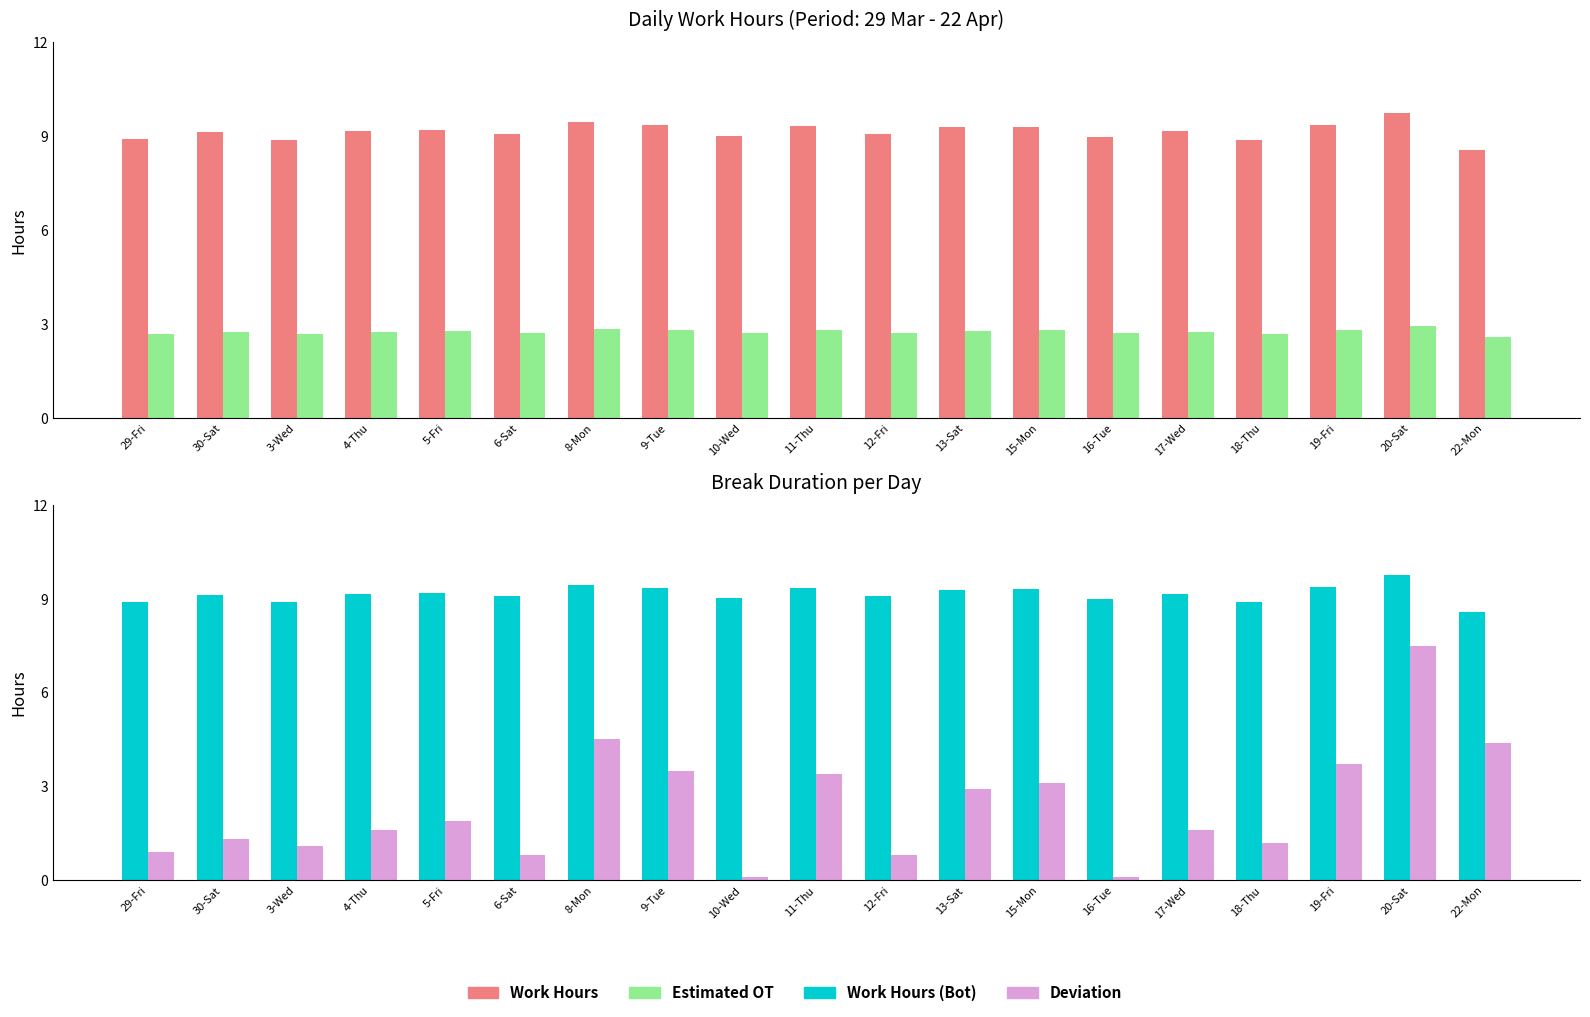

Reading right to left, extract all data points from this chart.

Work Hours: 22-Mon=8.6	20-Sat=9.8	19-Fri=9.4	18-Thu=8.9	17-Wed=9.2	16-Tue=9.0	15-Mon=9.3	13-Sat=9.3	12-Fri=9.1	11-Thu=9.3	10-Wed=9.0	9-Tue=9.3	8-Mon=9.4	6-Sat=9.1	5-Fri=9.2	4-Thu=9.2	3-Wed=8.9	30-Sat=9.1	29-Fri=8.9
Estimated OT Equivalent: 22-Mon=2.6	20-Sat=2.9	19-Fri=2.8	18-Thu=2.7	17-Wed=2.7	16-Tue=2.7	15-Mon=2.8	13-Sat=2.8	12-Fri=2.7	11-Thu=2.8	10-Wed=2.7	9-Tue=2.8	8-Mon=2.8	6-Sat=2.7	5-Fri=2.8	4-Thu=2.7	3-Wed=2.7	30-Sat=2.7	29-Fri=2.7
Deviation from 9h: 22-Mon=4.4	20-Sat=7.5	19-Fri=3.7	18-Thu=1.2	17-Wed=1.6	16-Tue=0.1	15-Mon=3.1	13-Sat=2.9	12-Fri=0.8	11-Thu=3.4	10-Wed=0.1	9-Tue=3.5	8-Mon=4.5	6-Sat=0.8	5-Fri=1.9	4-Thu=1.6	3-Wed=1.1	30-Sat=1.3	29-Fri=0.9